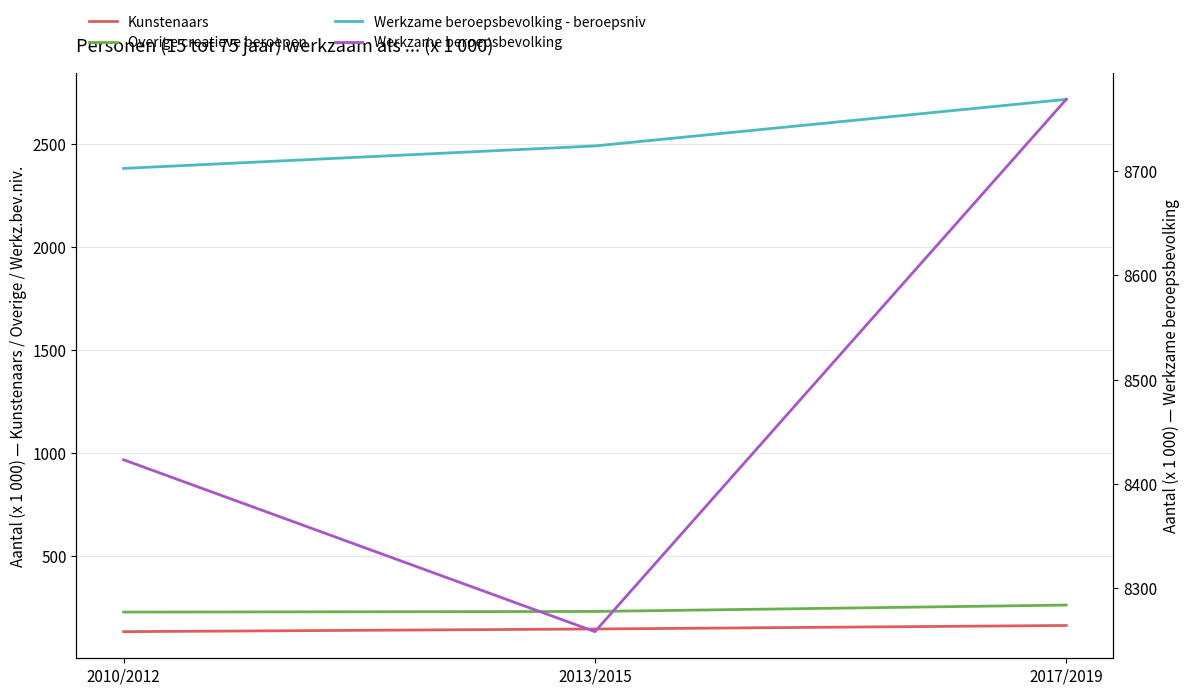

Reading left to right, what are all the values shown in this chart?

Kunstenaars: 134	147	164
Overige creatieve beroepen: 229	232	263
Werkzame beroepsbevolking - beroepsniv: 2381	2490	2716
Werkzame beroepsbevolking: 8423	8258	8769